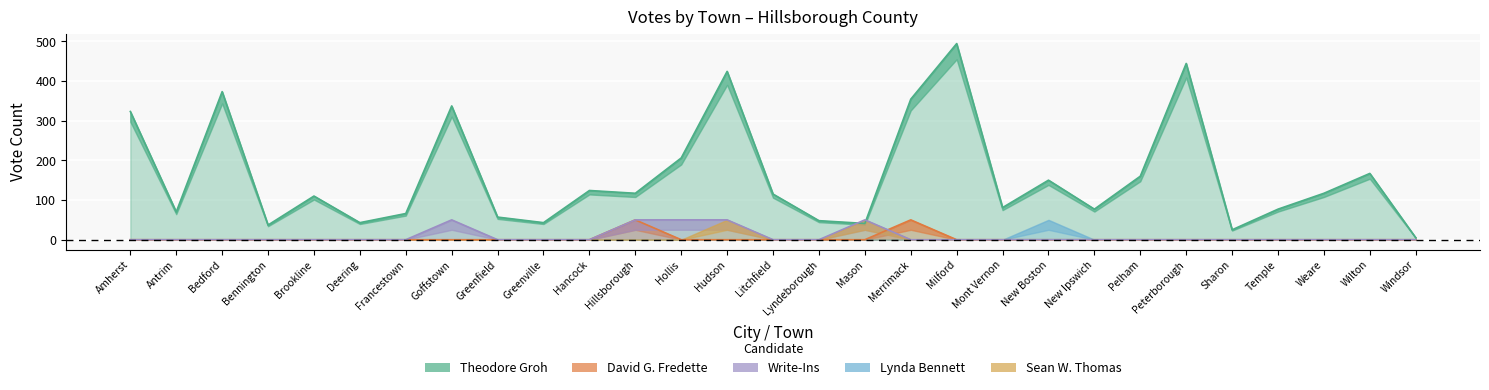

What is the value of the Theodore Groh point at the 3rd from the left?

373